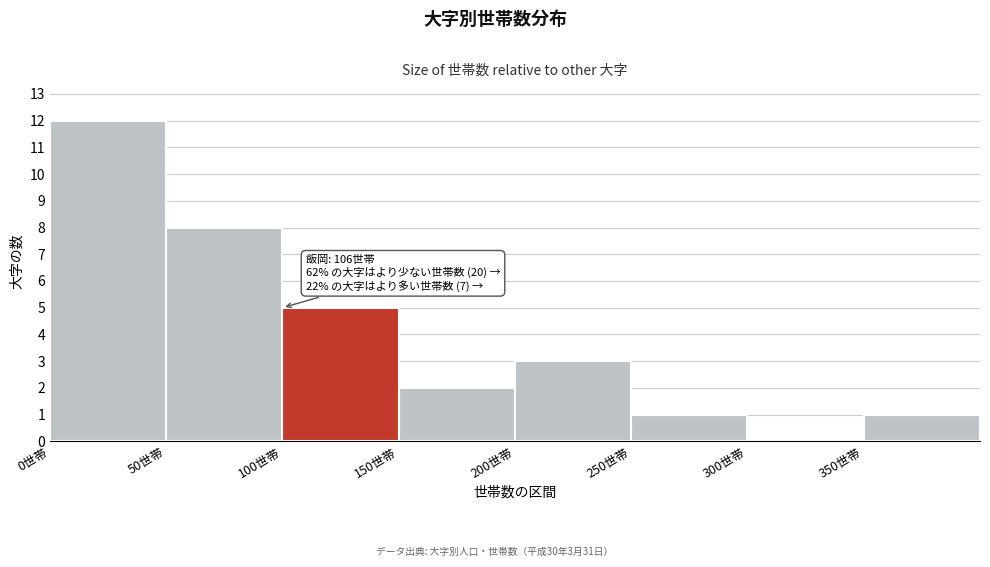

Which range on the x-axis has the tallest bar?

0 to 50